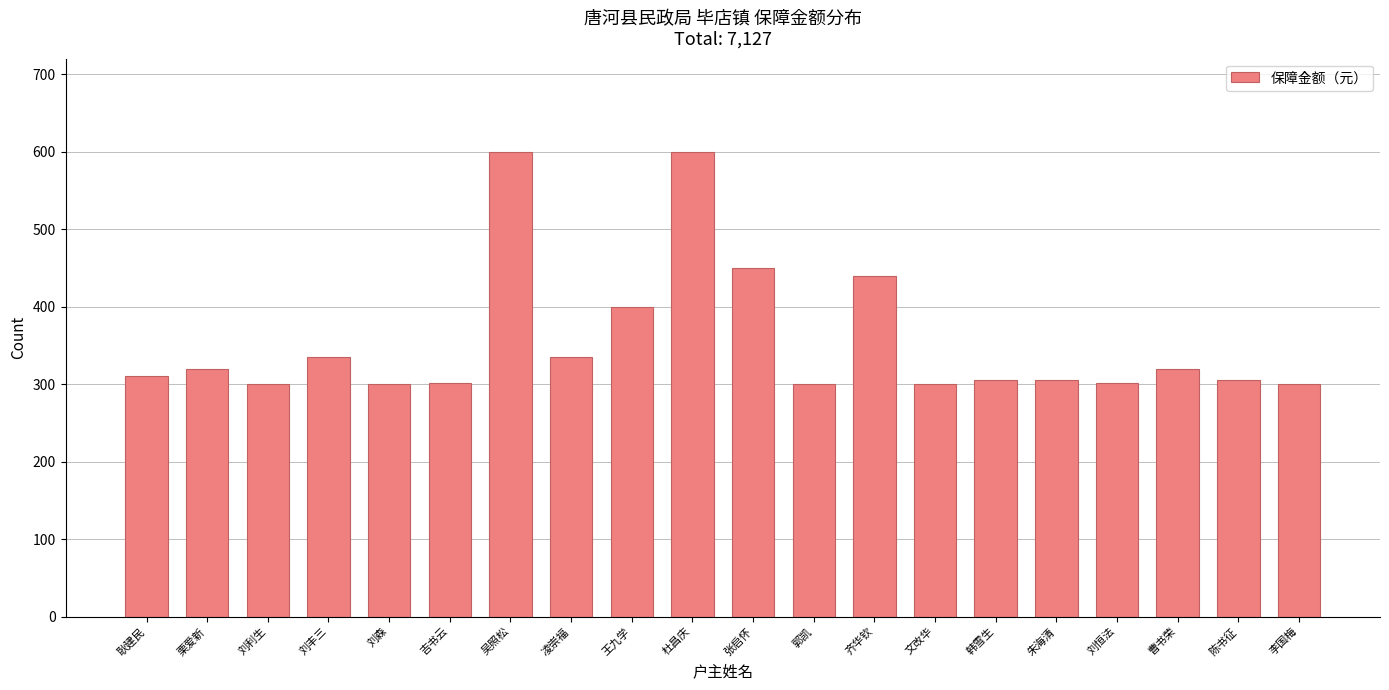

Which has a higher value, 文改华 or 凌崇福?

凌崇福